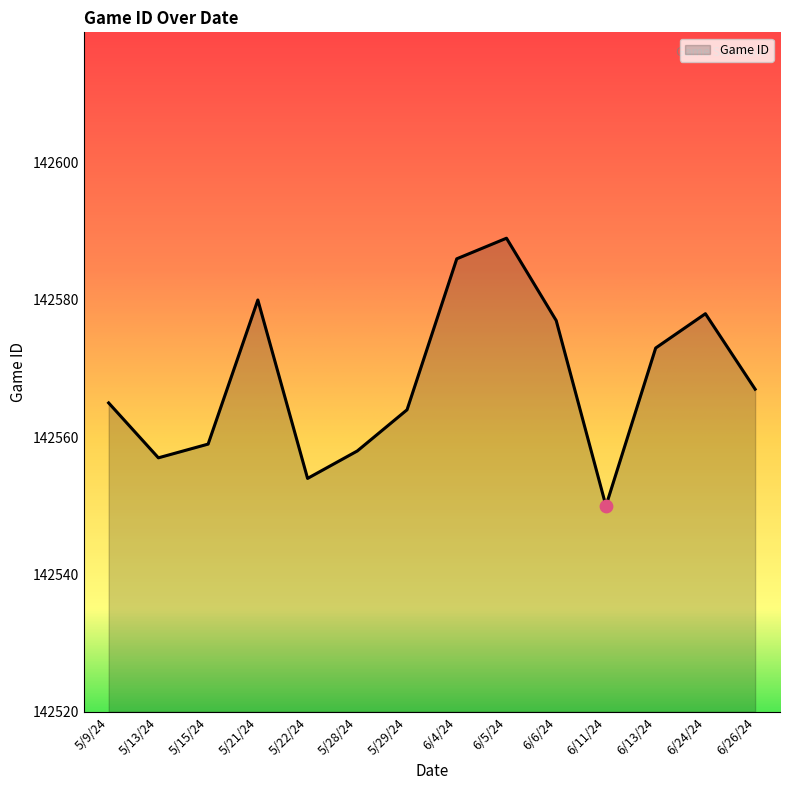

Which has a higher value, 5/22/24 or 5/29/24?

5/29/24